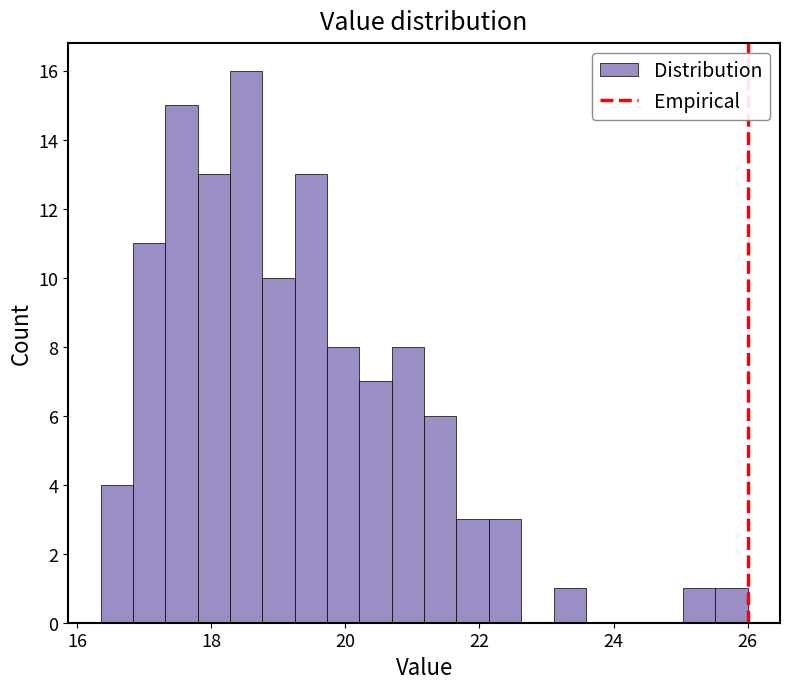

Around what value on the x-axis is the tallest bar? Give the approximate position of its centre, as read against the axis.

18.6